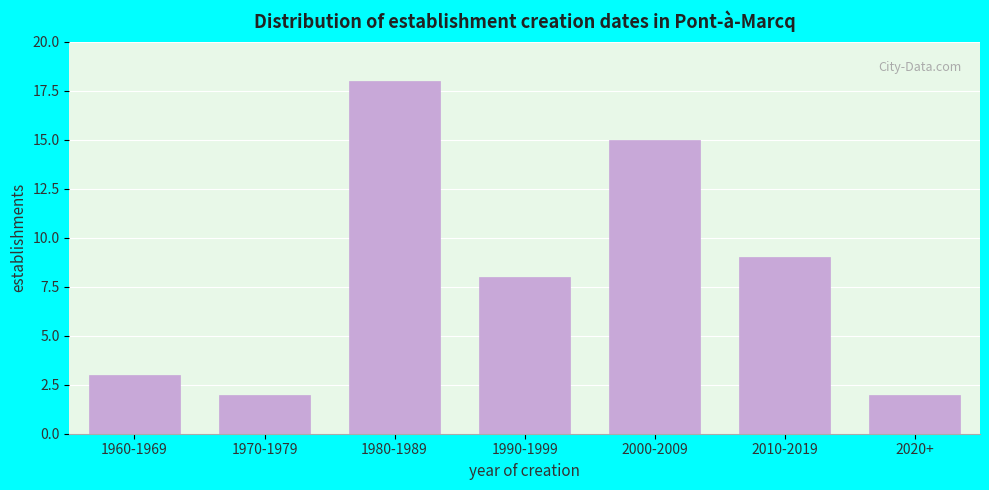

Reading left to right, list all the values displayed in this chart.

1960-1969=3	1970-1979=2	1980-1989=18	1990-1999=8	2000-2009=15	2010-2019=9	2020+=2